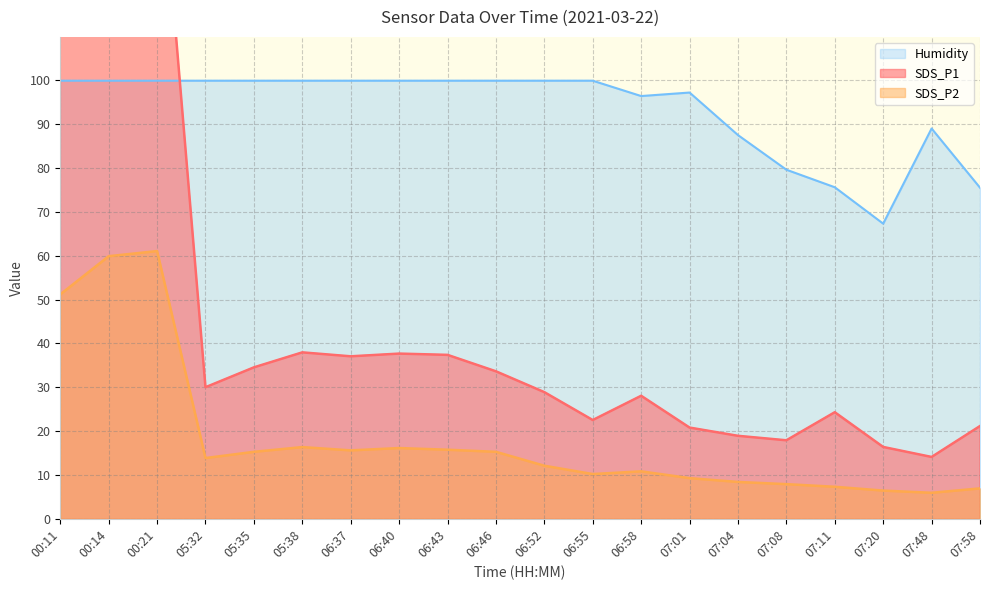

What is the label of the 17th point from the right?

05:32